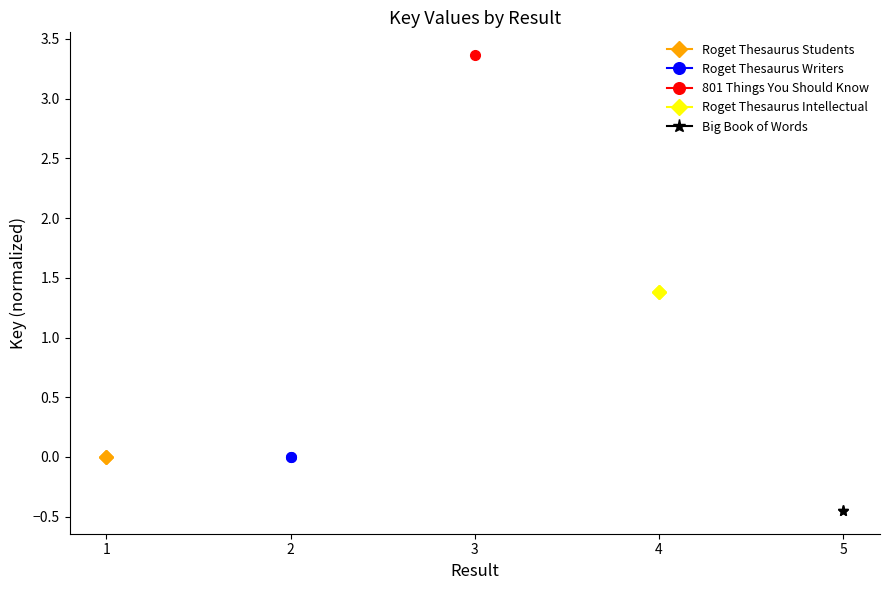

What is the minimum value shown in the chart?

-0.5